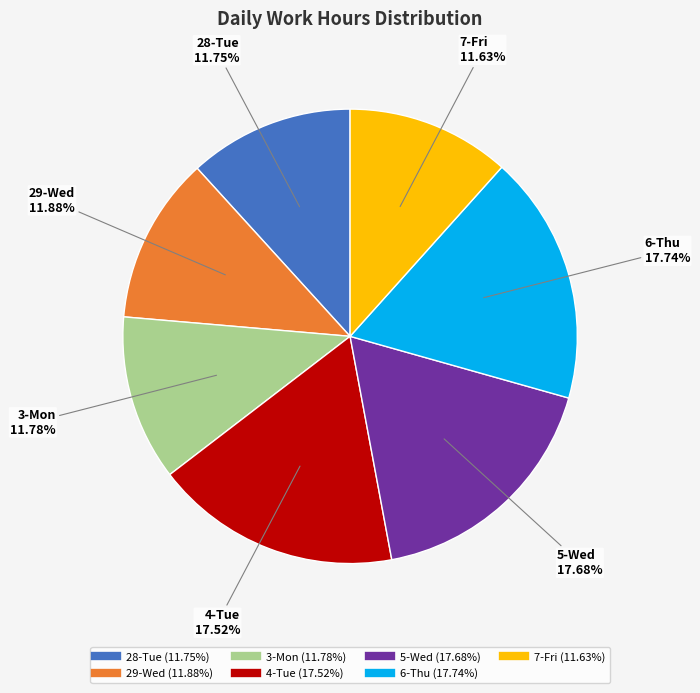

Is there any slice that represents more than half of the pie?

No